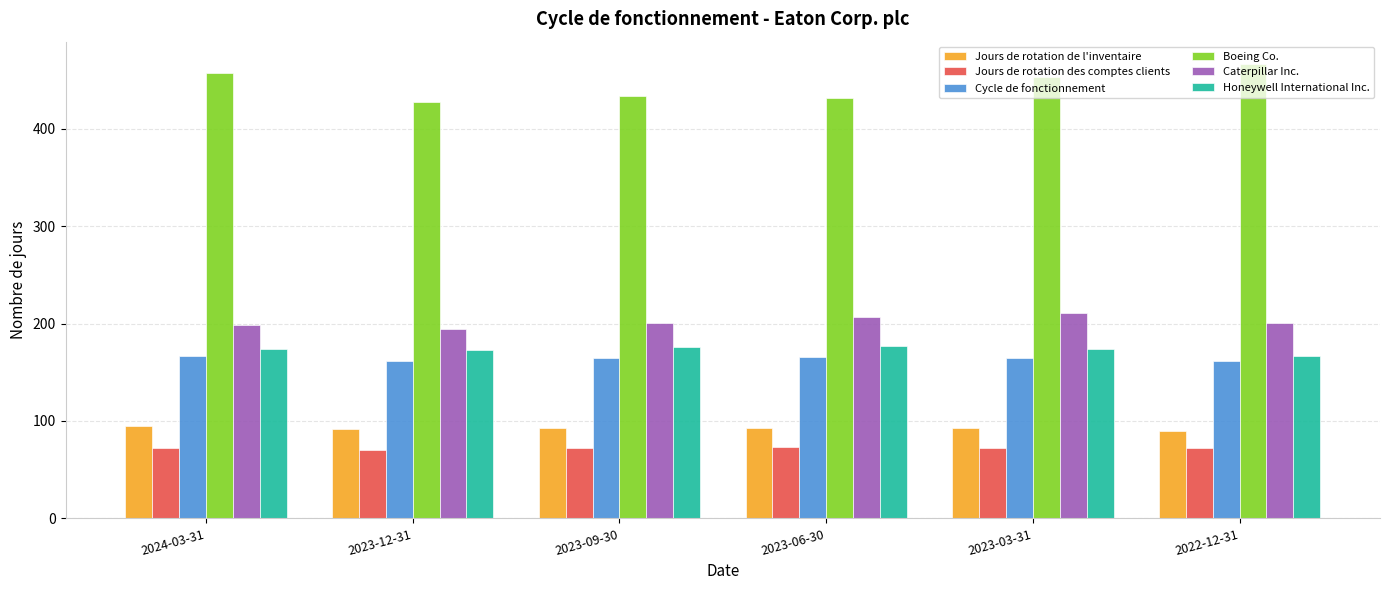

List the series in order of their peak value, highest first.

Boeing Co., Caterpillar Inc., Honeywell International Inc., Cycle de fonctionnement, Jours de rotation de l'inventaire, Jours de rotation des comptes clients